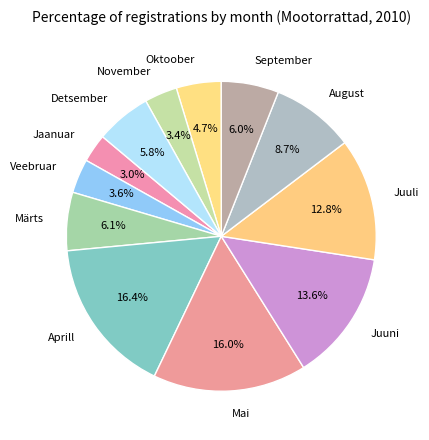

Does Aprill represent more than half of the total?

No